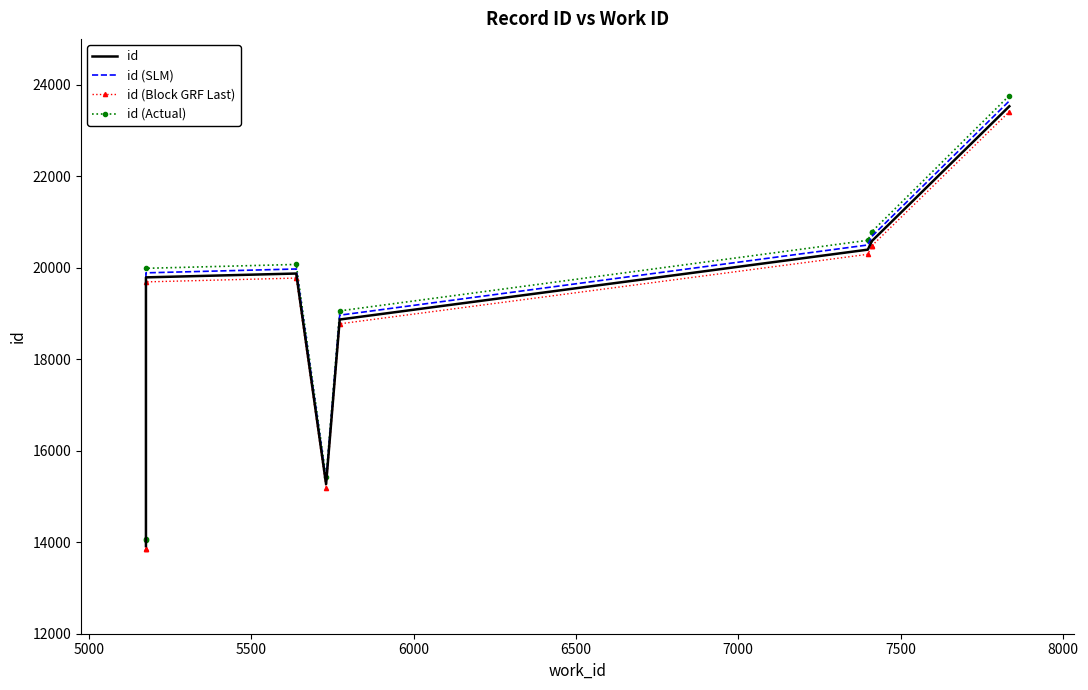

What is the sum of all id (Actual) values?

188568.0